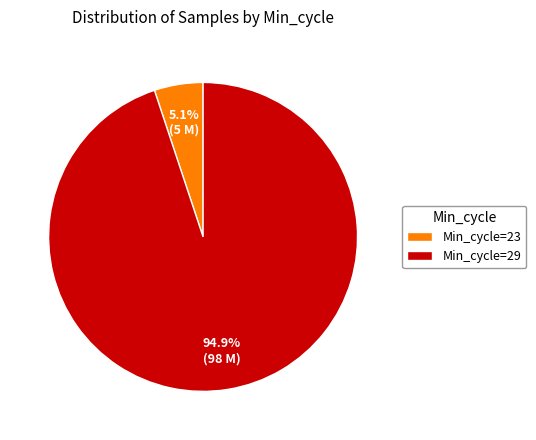

Which category has the biggest portion of the pie?

Min_cycle=29